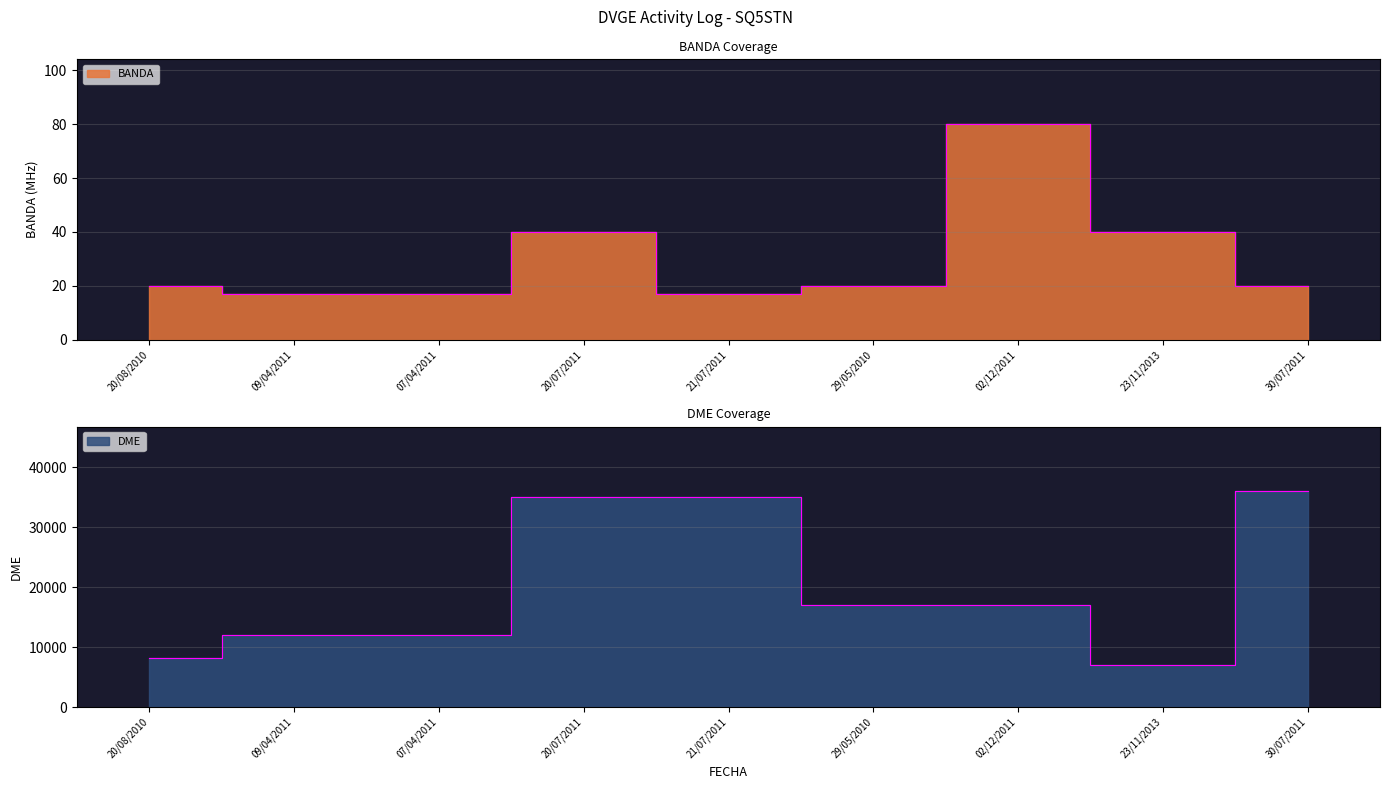

Which series has the largest range (max minus min)?

DME